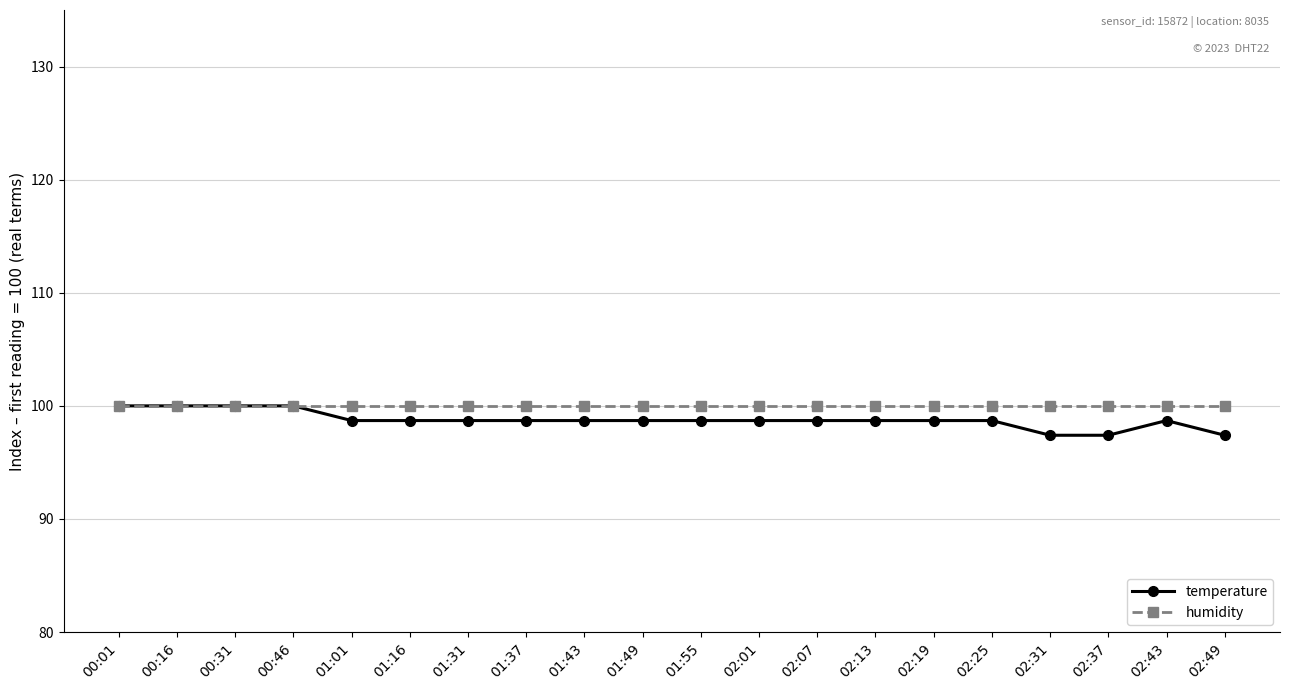

The value of temperature at 00:16 is 100.0. True or false?

True